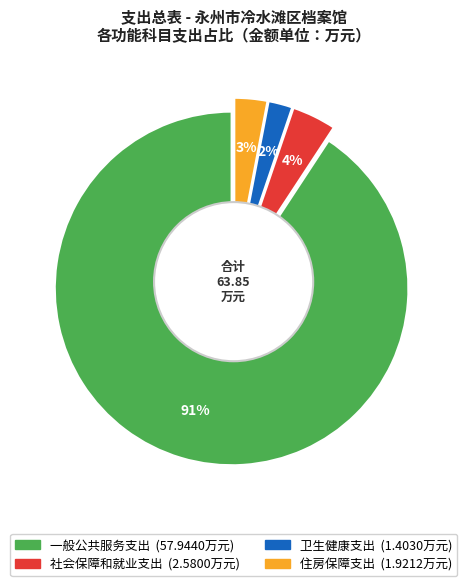

True or false: 住房保障支出 accounts for 11% of the total.

False